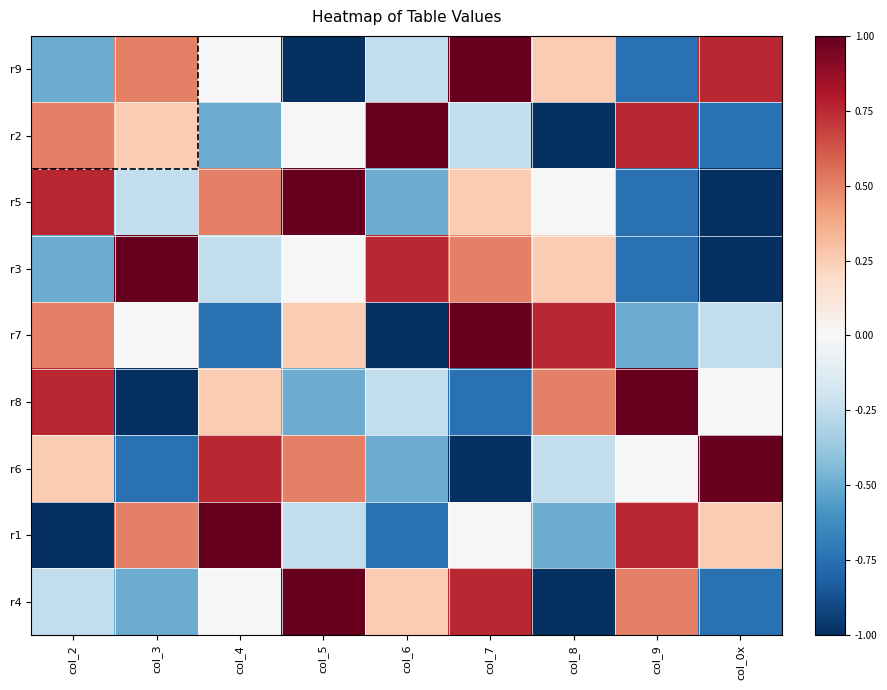

The value of r1 at col_5 is -0.4. True or false?

False